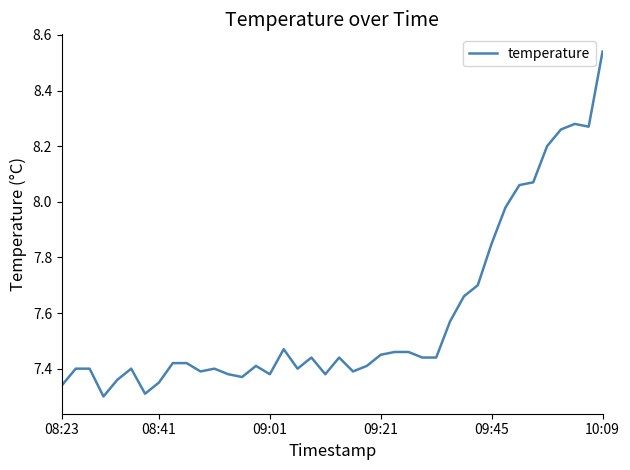

True or false: the data shows 4.6 at 08:41.

False